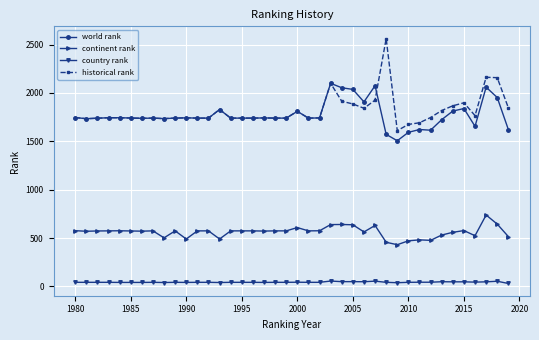

What is the lowest value of the continent rank series?

431.0